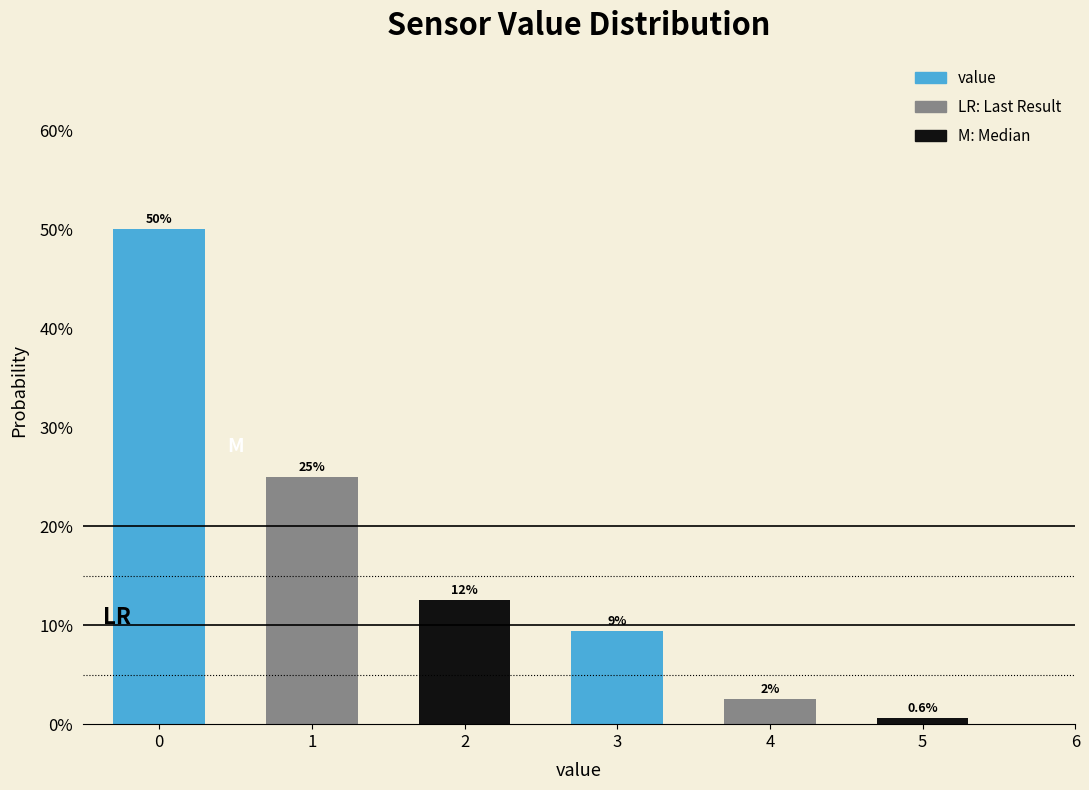

Over which range of the x-axis is the bar tallest?

-0.5 to 0.5